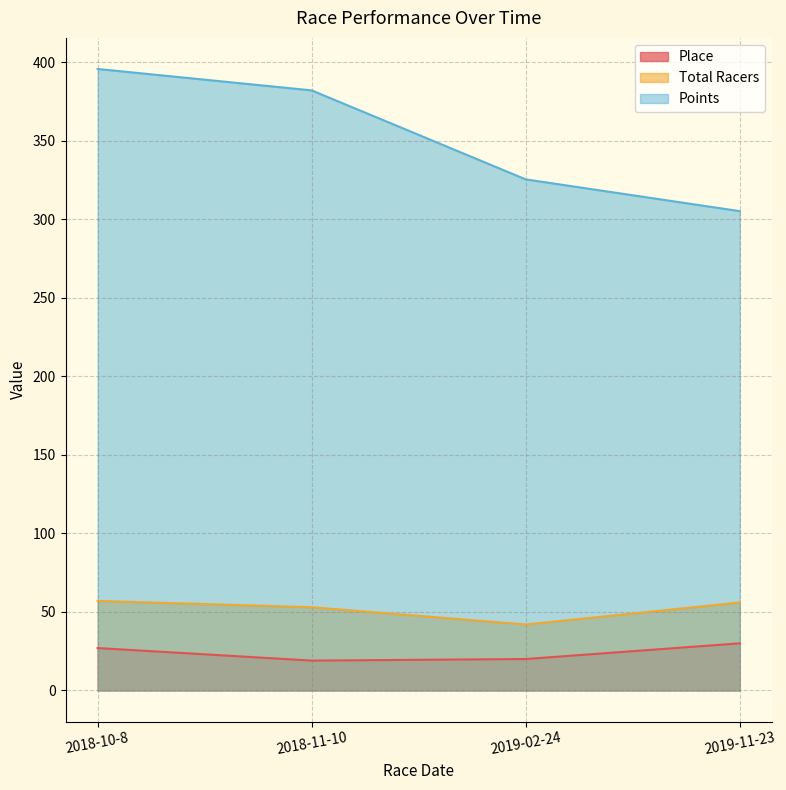

True or false: Points has more than 1 interior local peaks.

False